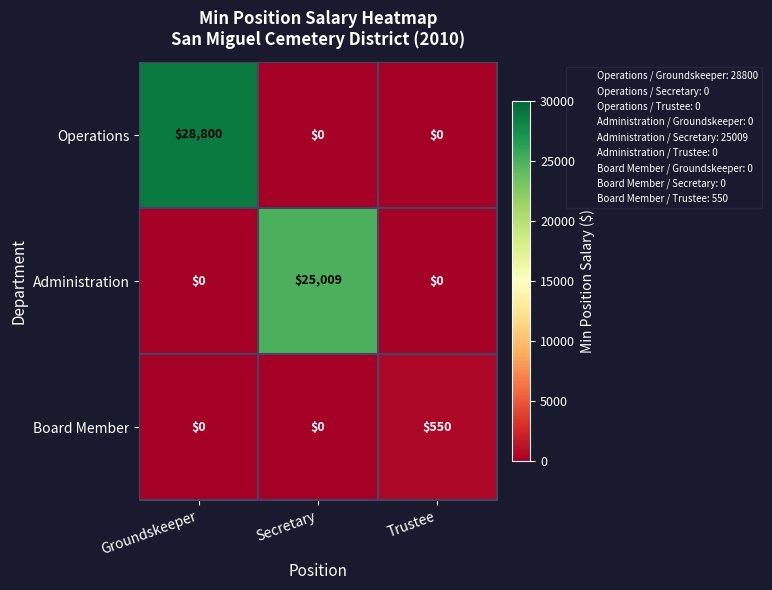

Which series has the largest total across all categories?

Operations